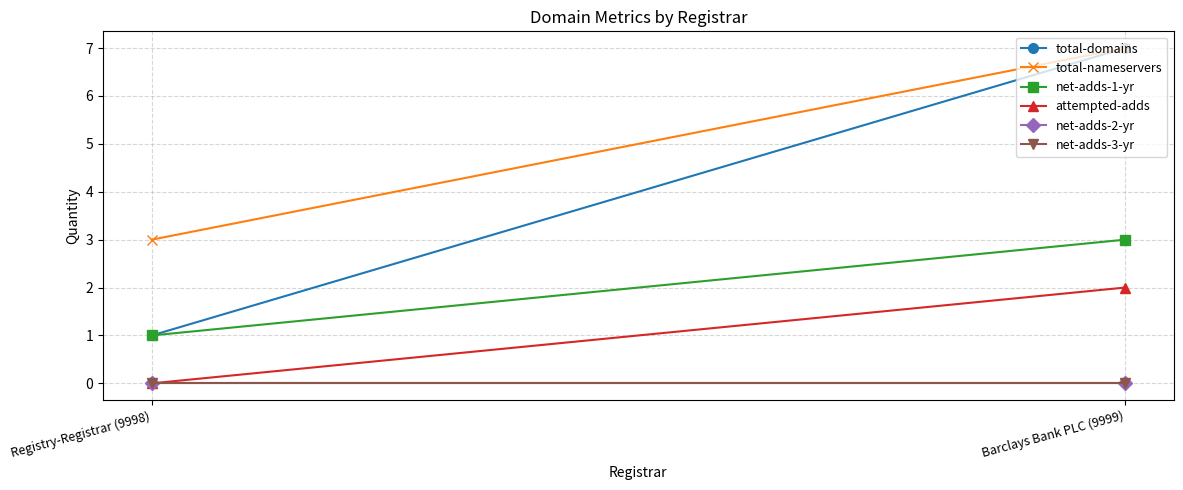

Which series changed the most between Registry-Registrar (9998) and Barclays Bank PLC (9999)?

total-domains